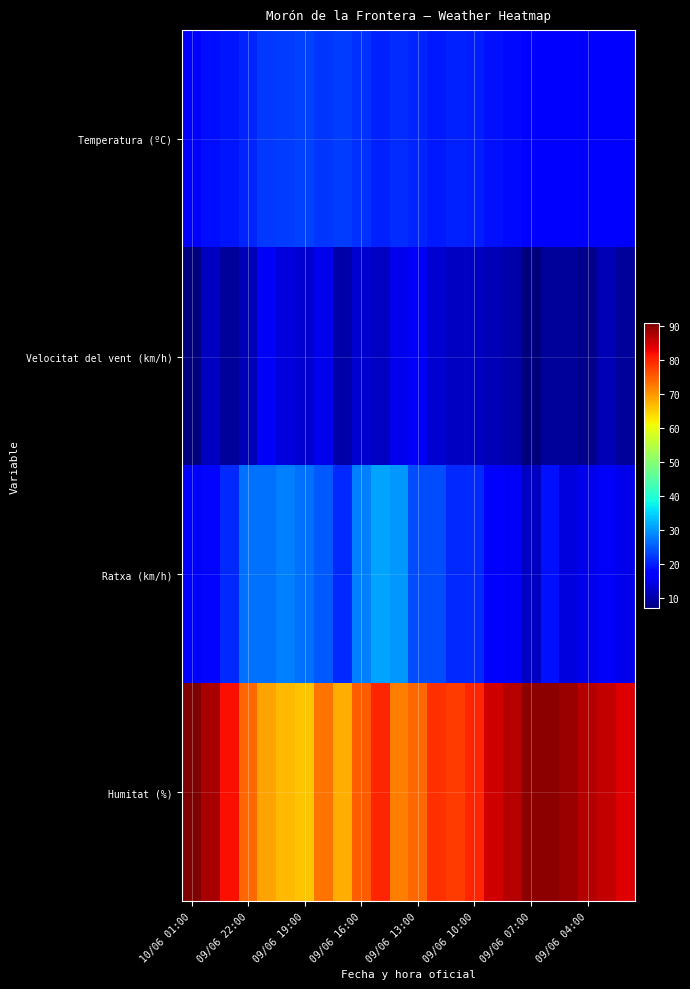

What is the smallest value displayed?

7.0